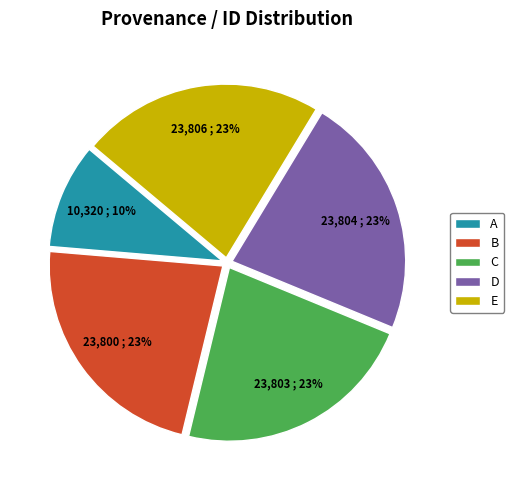

The C slice represents 23% of the pie. True or false?

True